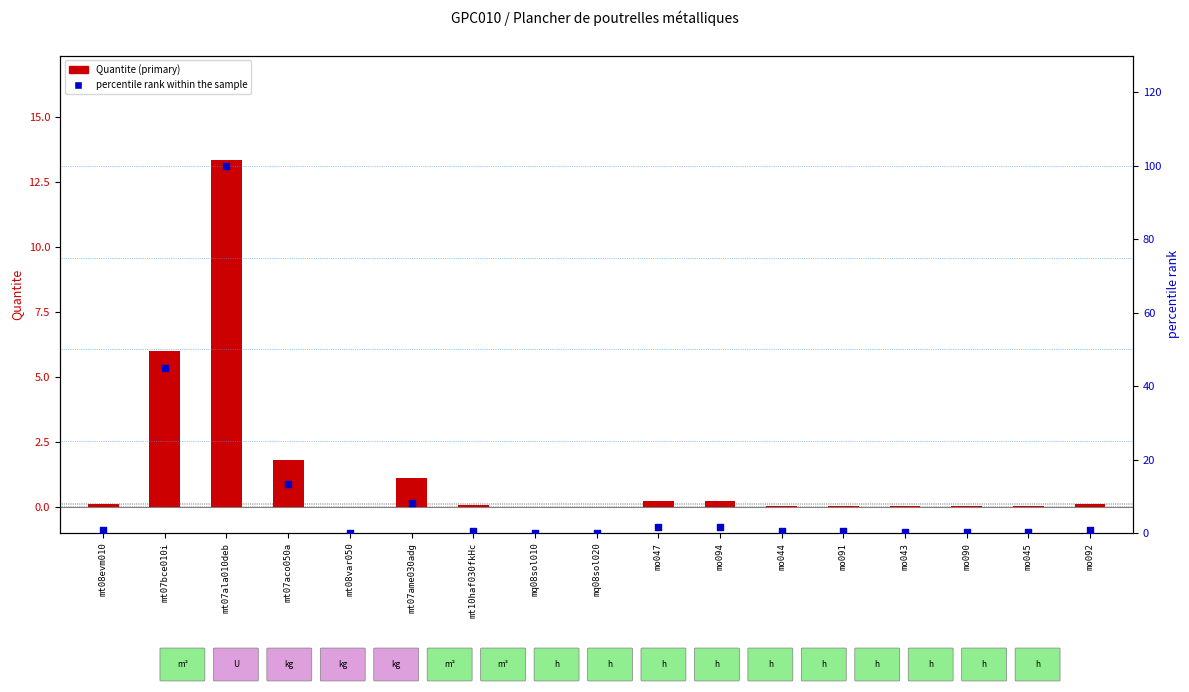

At which category is the sum across all series the highest?

mt07ala010deb